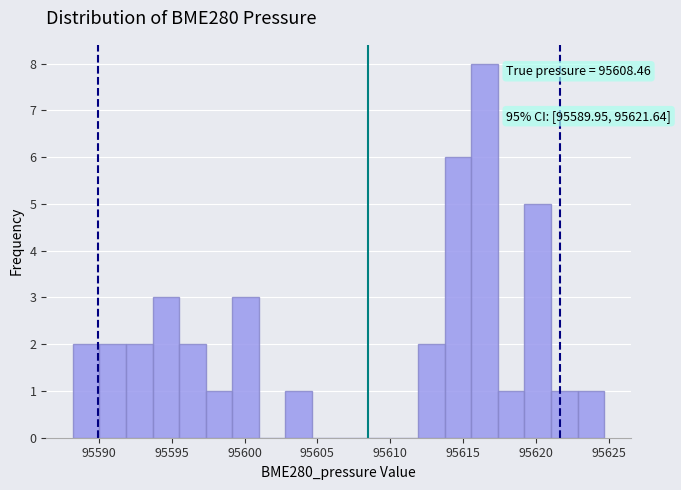

Around what value on the x-axis is the tallest bar? Give the approximate position of its centre, as read against the axis.

95616.5